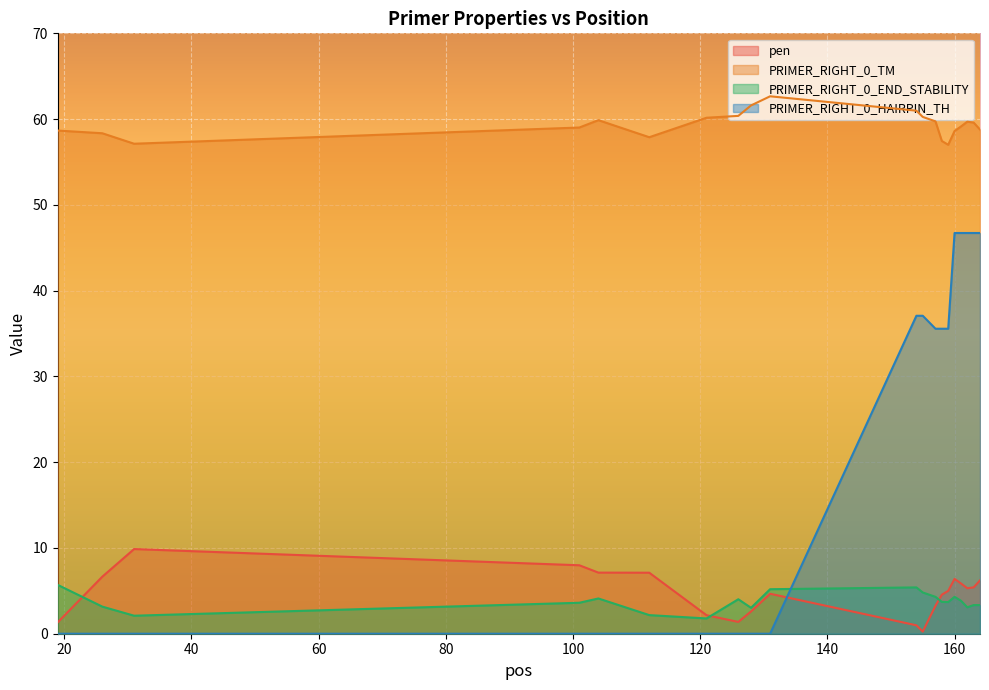

Reading left to right, transcribe all the data shown in this chart.

pen: 1.3	6.7	9.9	8.0	7.1	7.1	2.2	1.4	2.6	4.7	1.0	0.3	3.3	4.6	5.0	6.4	5.9	5.3	5.4	6.2
PRIMER_RIGHT_0_TM: 58.7	58.4	57.1	59.0	59.9	57.9	60.2	60.4	61.6	62.7	61.0	60.3	59.7	57.4	57.0	58.6	59.1	59.7	59.6	58.8
PRIMER_RIGHT_0_END_STABILITY: 5.7	3.2	2.1	3.6	4.1	2.2	1.8	4.0	3.0	5.2	5.4	4.8	4.3	3.7	3.7	4.3	3.9	3.1	3.3	3.3
PRIMER_RIGHT_0_HAIRPIN_TH: 0.0	0.0	0.0	0.0	0.0	0.0	0.0	0.0	0.0	0.0	37.1	37.1	35.6	35.6	35.6	46.7	46.7	46.7	46.7	46.7